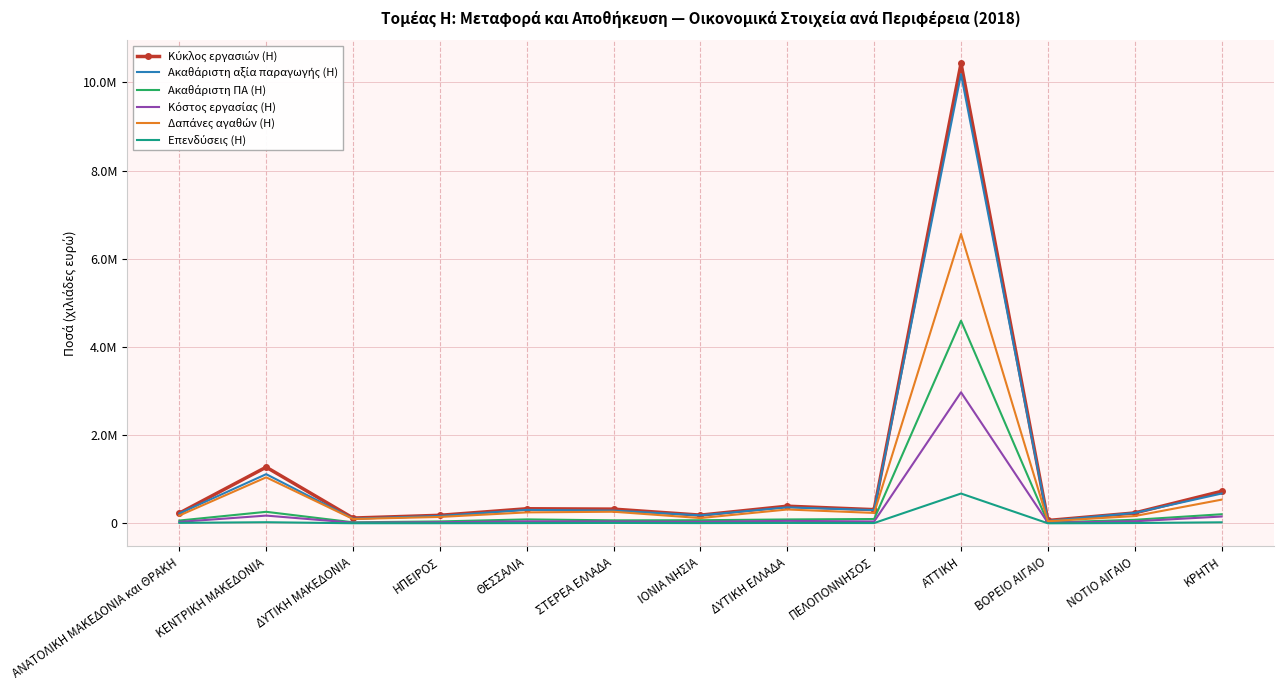

The Ακαθάριστη αξία παραγωγής (H) series shows 317816 at ΙΟΝΙΑ ΝΗΣΙΑ. True or false?

False